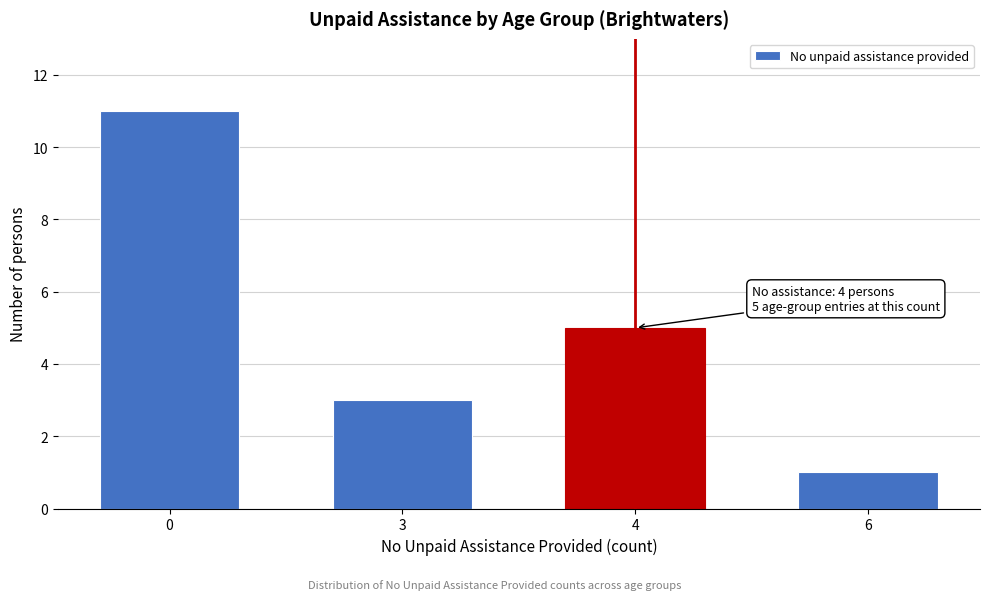

Reading left to right, list all the values displayed in this chart.

11	3	5	1